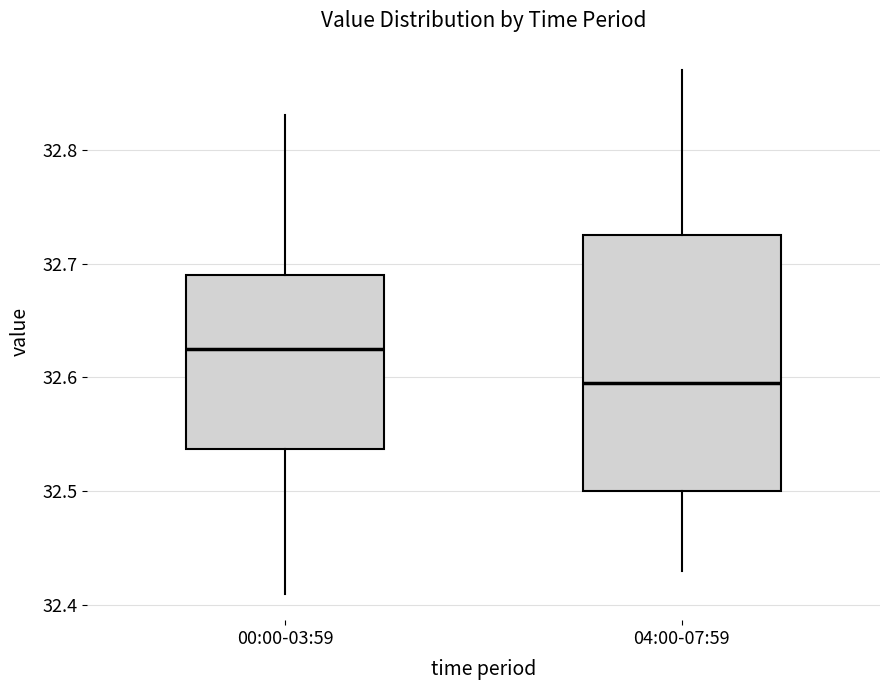

Reading left to right, read every box against the y-axis: the position of its median line, the range the box covers, and the ends of its whiskers. The values are not printed on the chart, so give them approximately, as read against the axis.

00:00-03:59: median 32.63, box 32.54 to 32.69, whiskers 32.41 to 32.83
04:00-07:59: median 32.60, box 32.50 to 32.73, whiskers 32.43 to 32.87